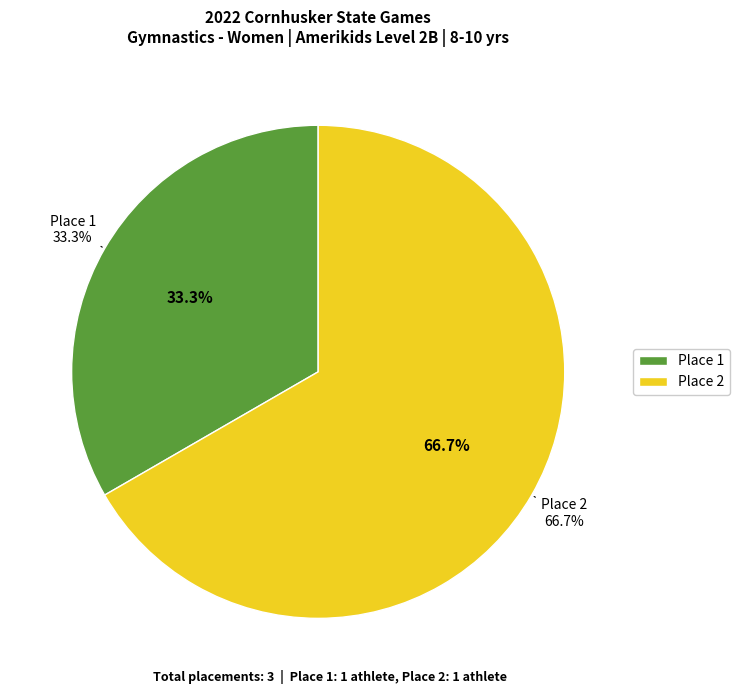

What percentage is the 2 slice, to the nearest percent?

67%